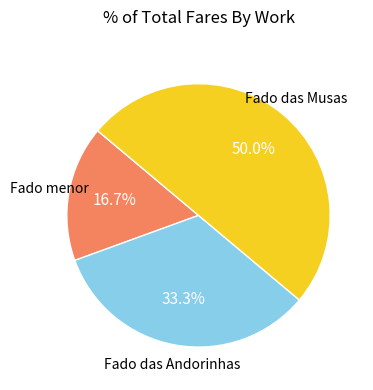

Rank the categories by value from lowest to highest.

Fado menor, Fado das Andorinhas, Fado das Musas